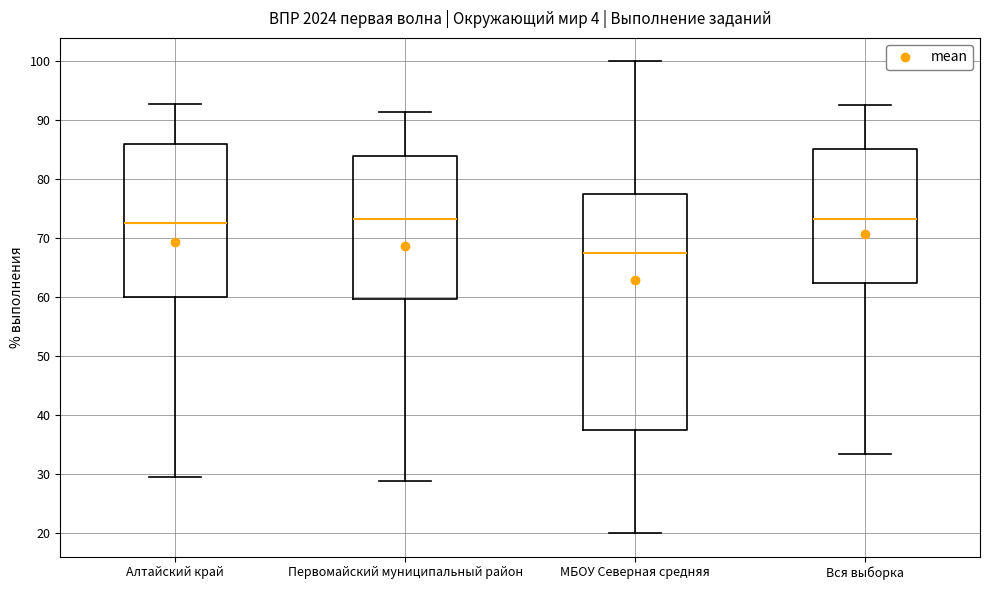

Reading left to right, transcribe this box plot: for each box, give where its median line is, the range the box spans, and where its two whiskers end, as read against the y-axis. The values are not printed on the chart, so give them approximately, as read against the axis.

Алтайский край: median 73, box 60 to 86, whiskers 29 to 93
Первомайский муниципальный район: median 73, box 60 to 84, whiskers 29 to 91
МБОУ Северная средняя: median 68, box 38 to 78, whiskers 20 to 100
Вся выборка: median 73, box 62 to 85, whiskers 33 to 93